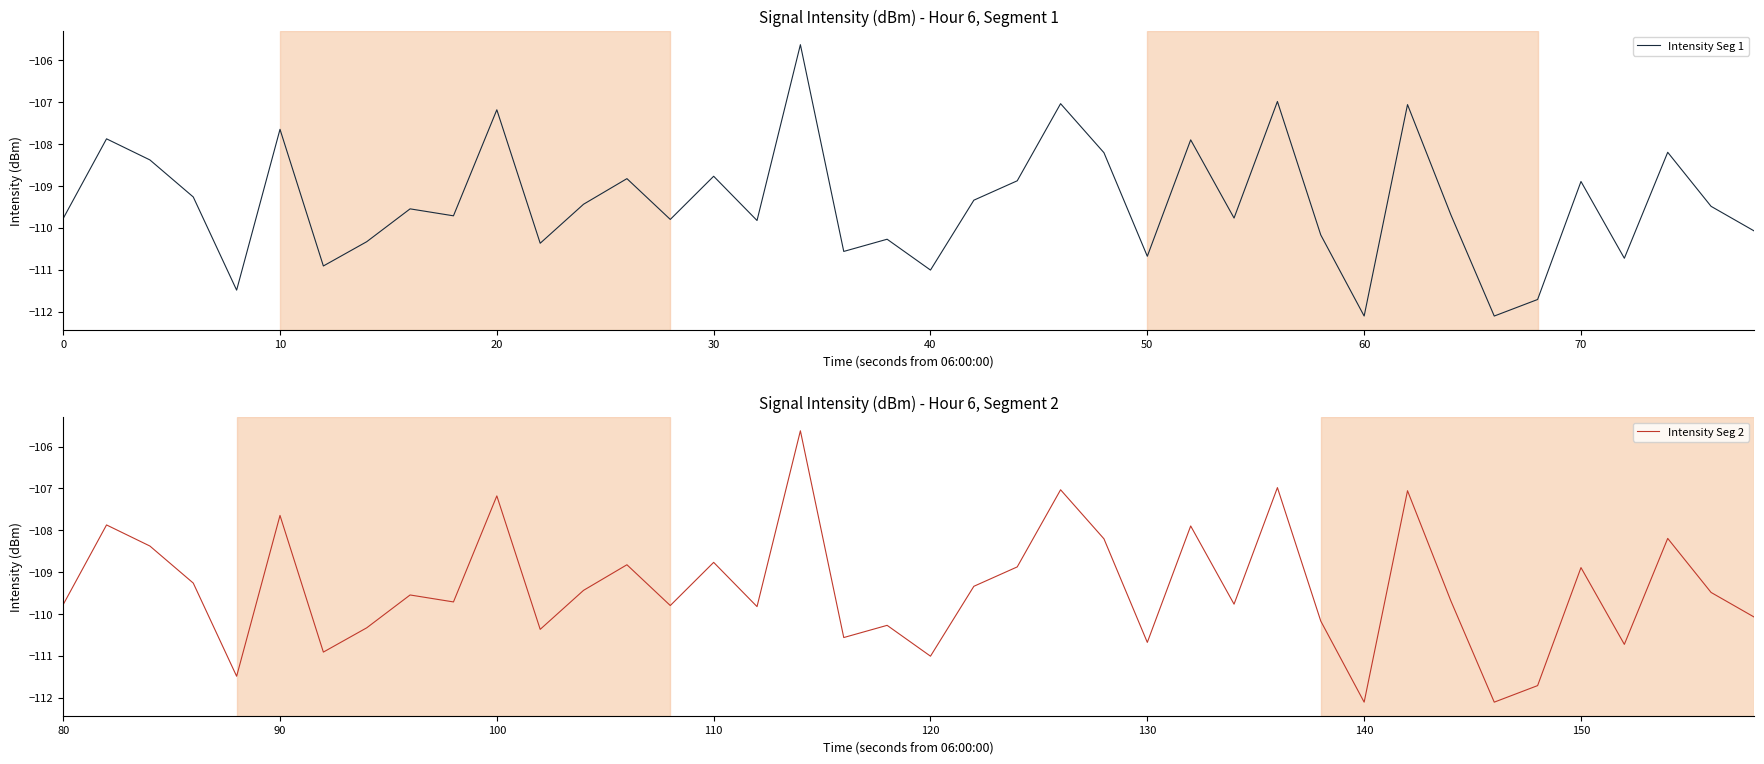

In Intensity Seg 1, how many points are lower than both neighbors (excluding endpoints)?

13